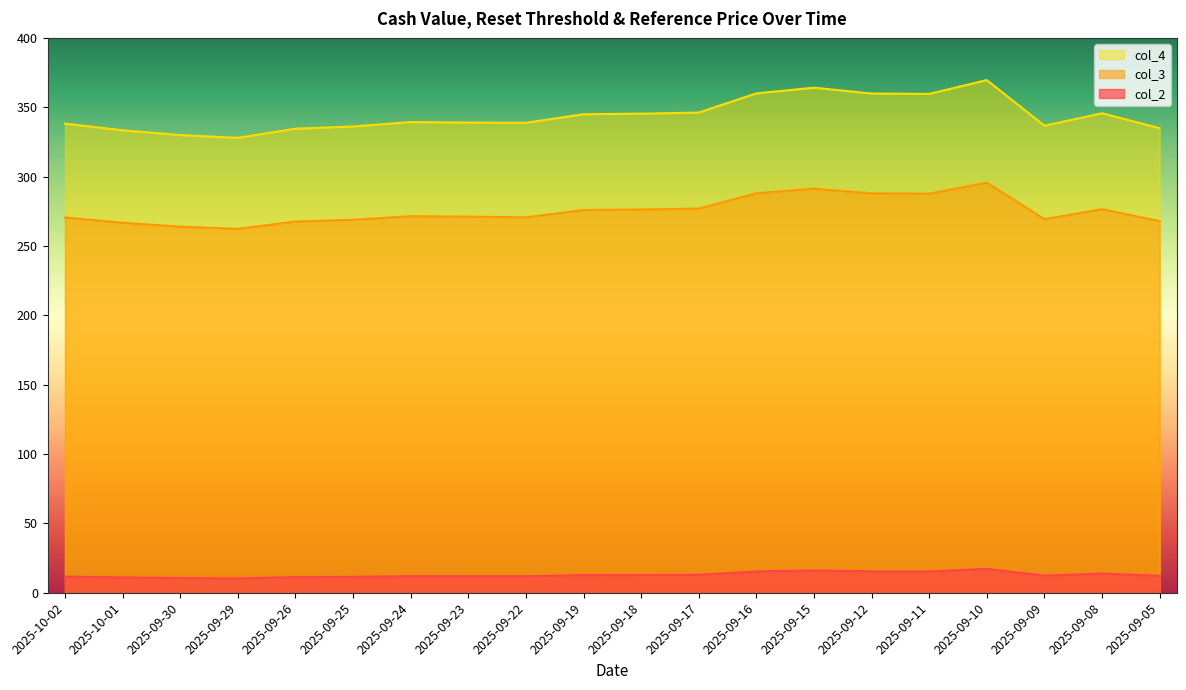

True or false: col_3 has a value of 270.5 at 2025-10-02.

True